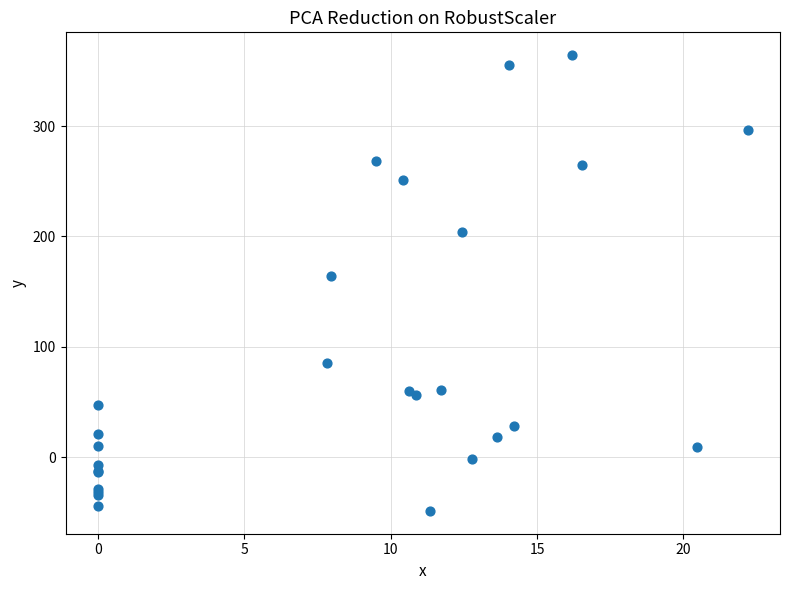

What Y value in the scatter plot is closest to 157?

164.1